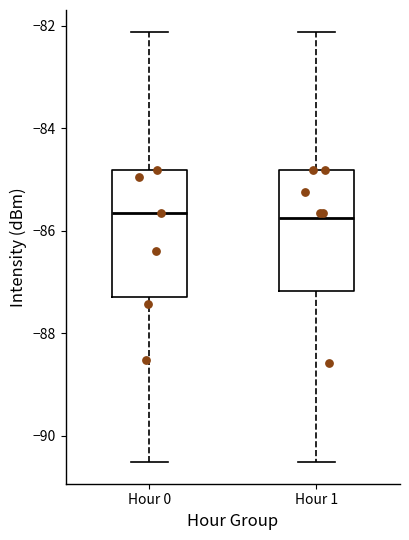

Reading left to right, transcribe this box plot: for each box, give where its median line is, the range the box spans, and where its two whiskers end, as read against the y-axis. The values are not printed on the chart, so give them approximately, as read against the axis.

Hour 0: median -85.6, box -87.4 to -84.8, whiskers -90.6 to -82.2
Hour 1: median -85.8, box -87.2 to -84.8, whiskers -90.6 to -82.2